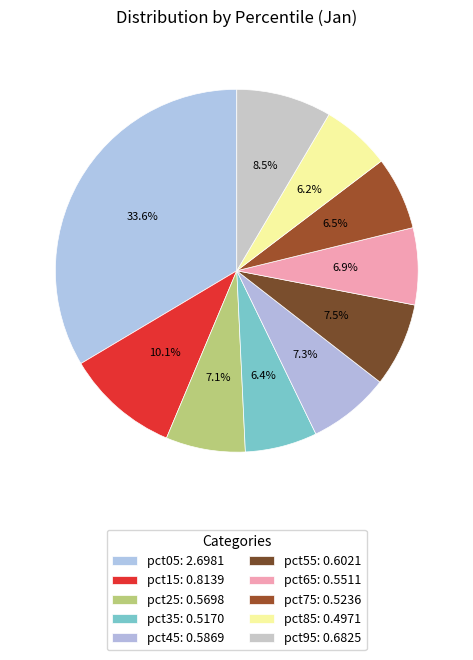

Is it true that pct15 is 10% of the pie?

True